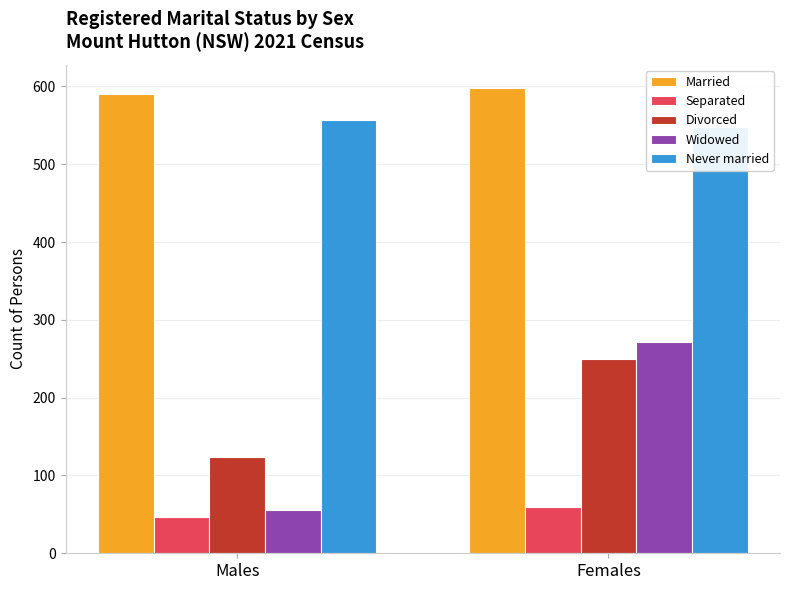

At Females, list the series in order from smallest to largest.

Separated, Divorced, Widowed, Never married, Married